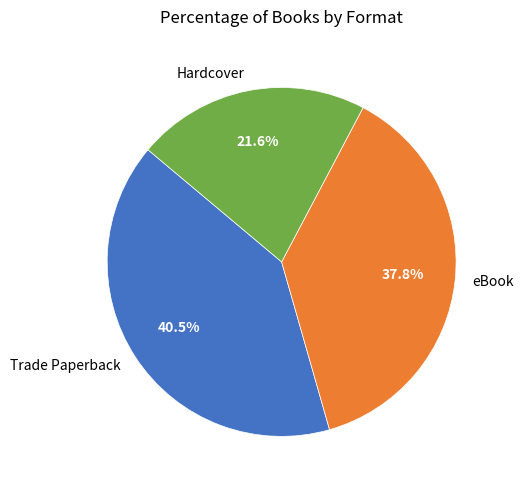

Which category has the smallest portion of the pie?

Hardcover